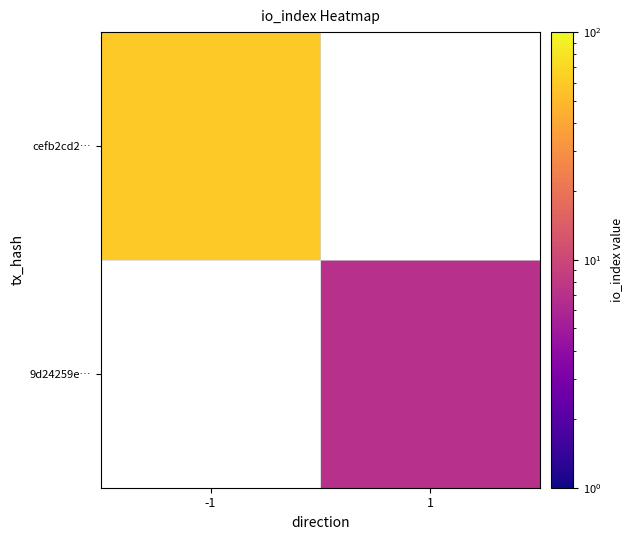

List the labels in order of cefb2cd2… value, largest first.

-1, 1